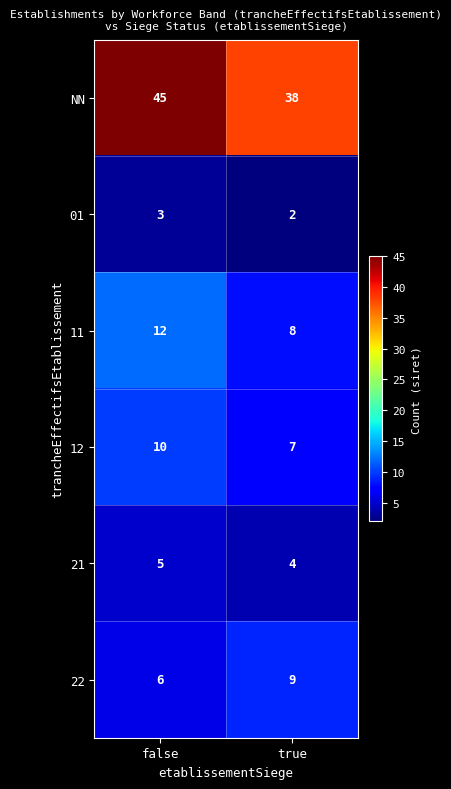

The 21 series shows 9 at false. True or false?

False